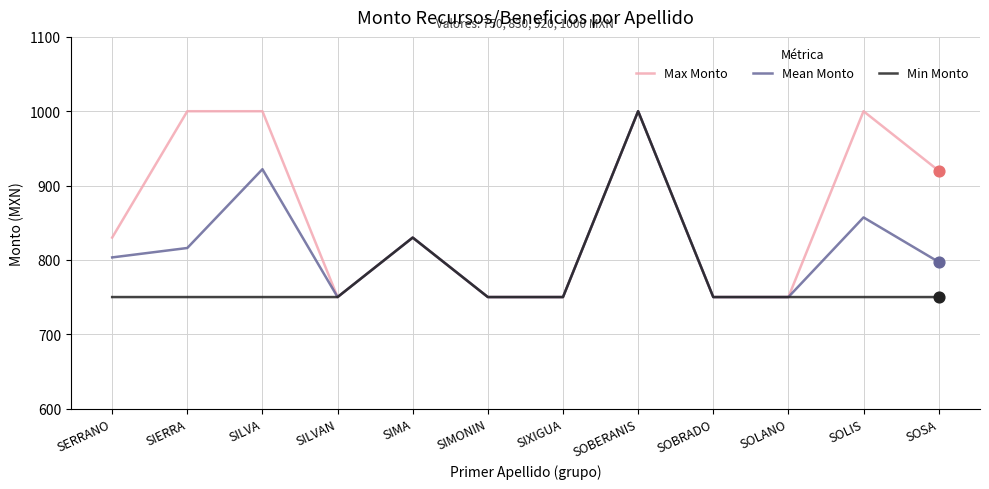

Which series changed the most between SERRANO and SOBERANIS?

Min Monto